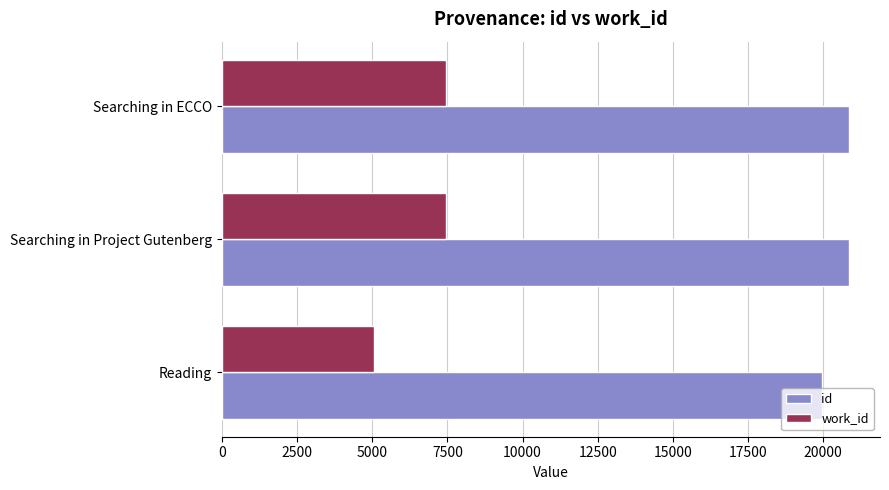

How many data points in work_id are less than 7447?

1